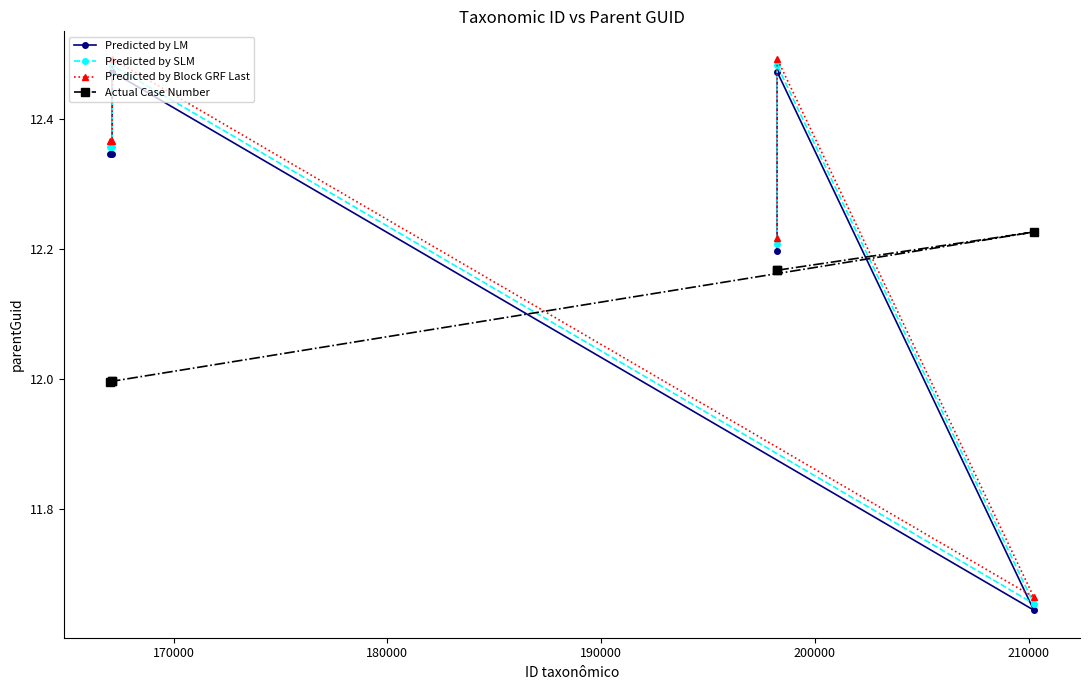

What is the difference between the second highest and minimum values in the Predicted by Block GRF Last series?

0.8